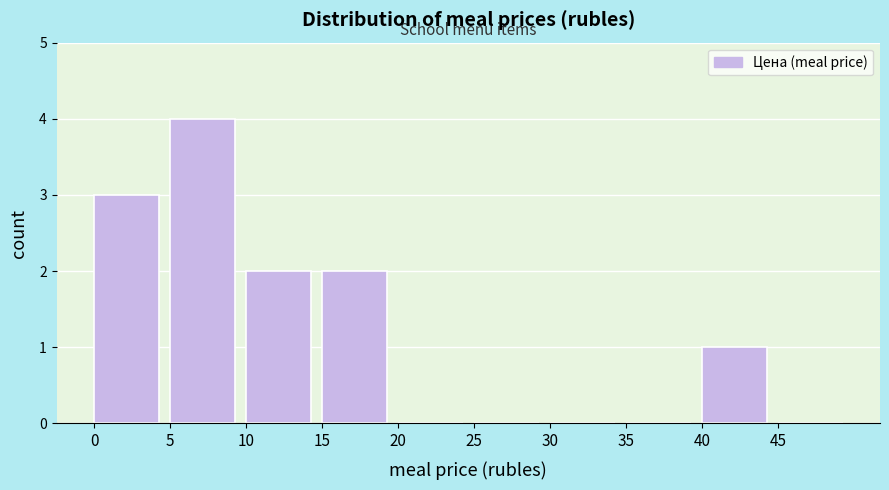

Reading left to right, list every bar in this chart as the range it spans on the x-axis followed by its height. The values are not printed on the chart, so give them approximately, as read against the axis.

0 to 5: 3
5 to 10: 4
10 to 15: 2
15 to 20: 2
20 to 25: 0
25 to 30: 0
30 to 35: 0
35 to 40: 0
40 to 45: 1
45 to 50: 0